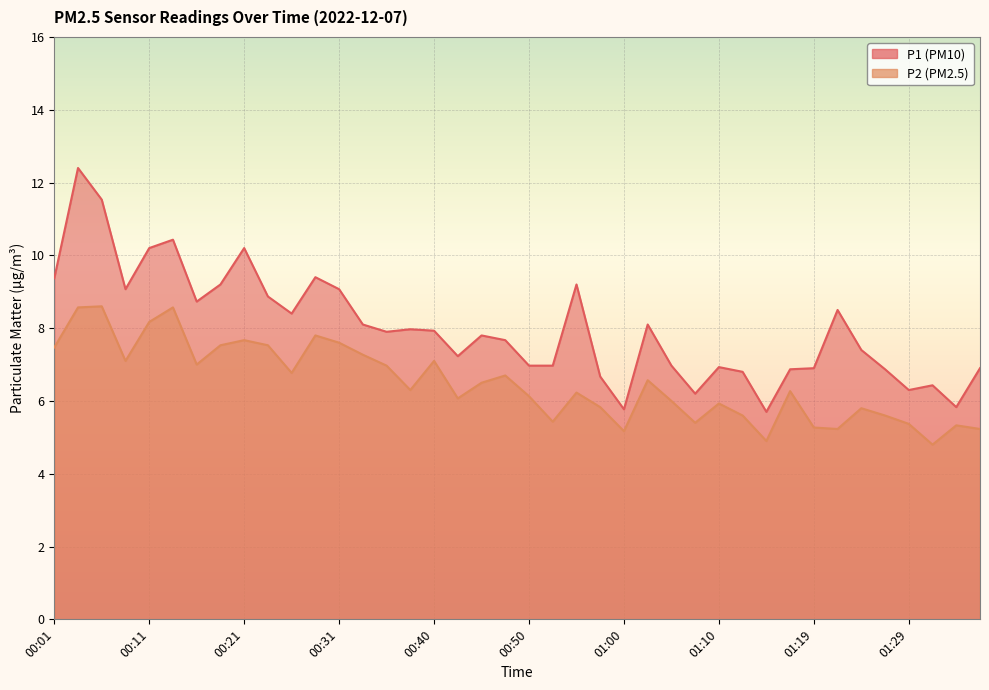

What is the difference between the maximum and second lowest values in the P2 series?

3.7